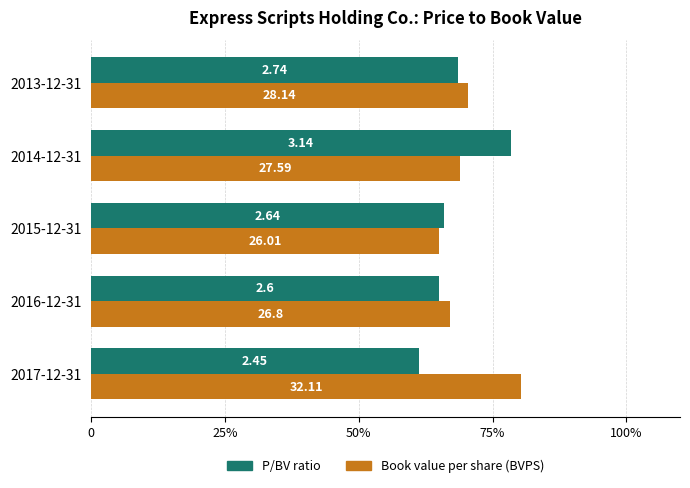

What are all the series names shown in the legend?

P/BV ratio, Book value per share (BVPS)